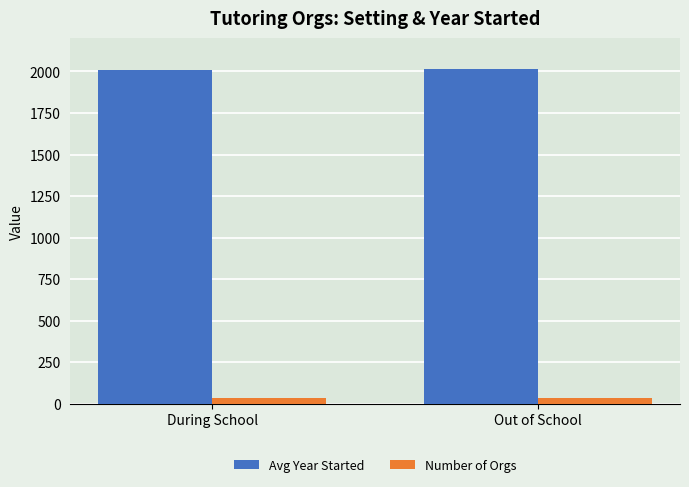

At During School, list the series in order from smallest to largest.

Number of Orgs, Avg Year Started